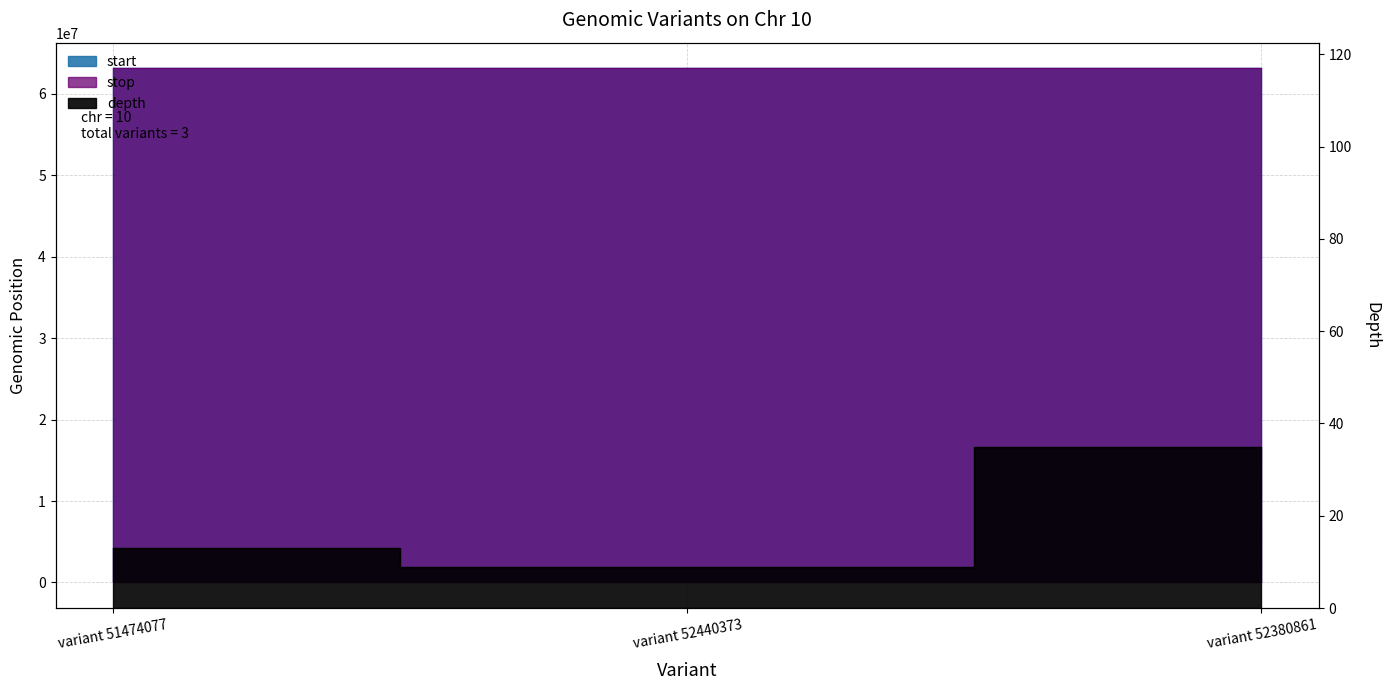

Reading left to right, list all the values displayed in this chart.

start: variant 51474077=63126828	variant 52440373=63129138	variant 52380861=63136415
stop: variant 51474077=63126829	variant 52440373=63129139	variant 52380861=63136417
depth: variant 51474077=13	variant 52440373=9	variant 52380861=35